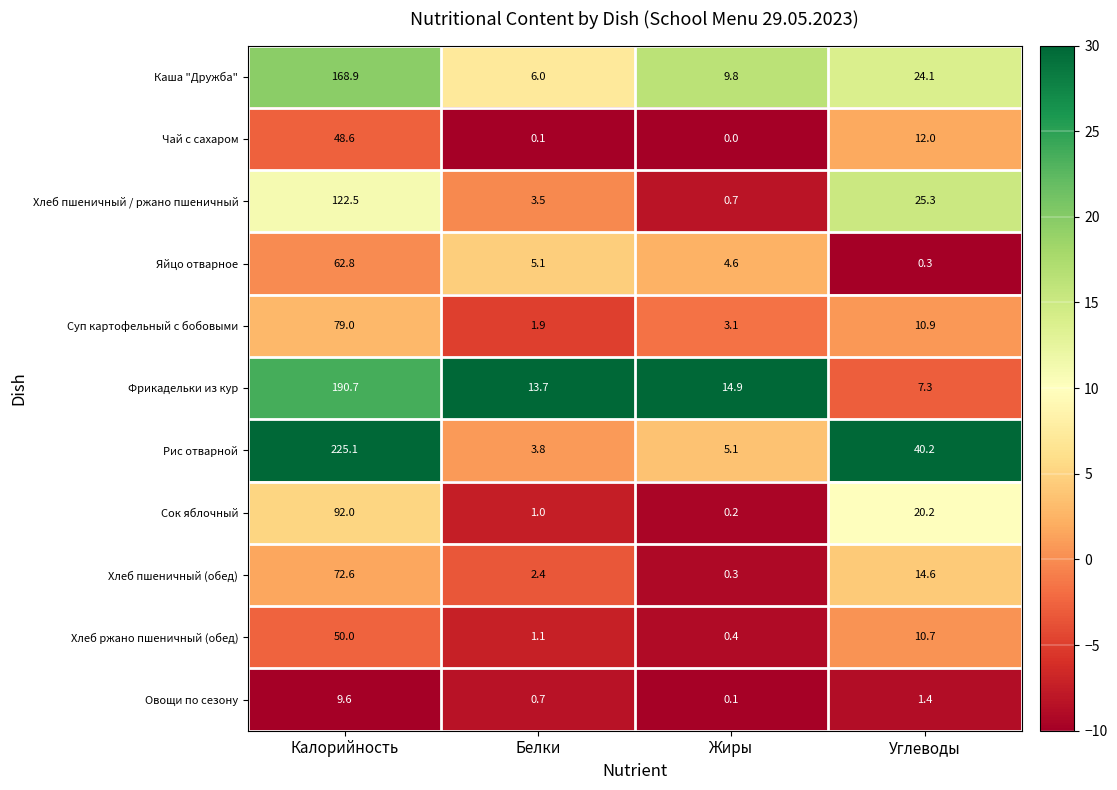

Between Жиры and Углеводы, which series saw the biggest shift?

Рис отварной